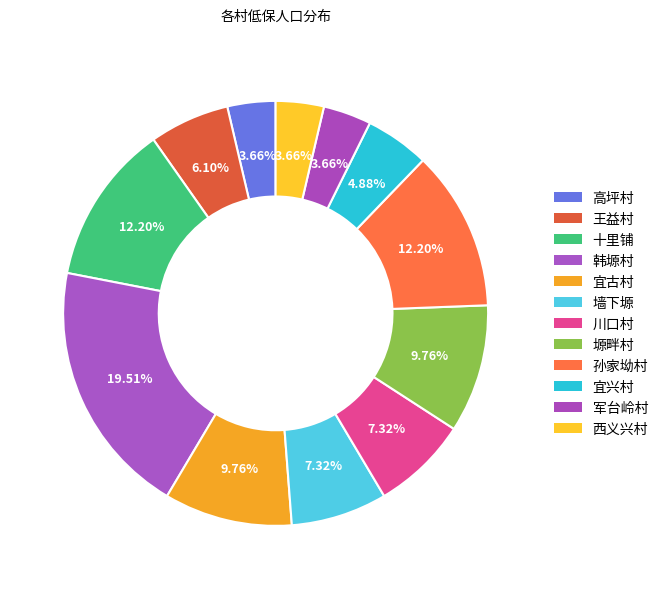

Count the number of slices in the pie.

12